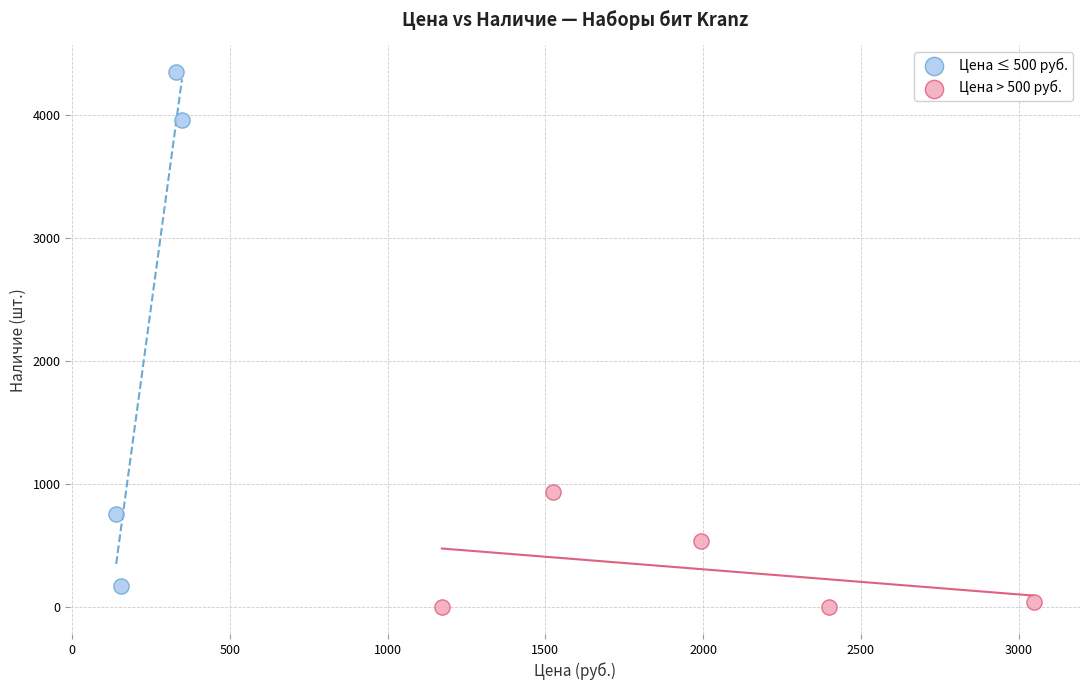

Which series reaches the maximum Y coordinate?

Цена ≤ 500 руб.